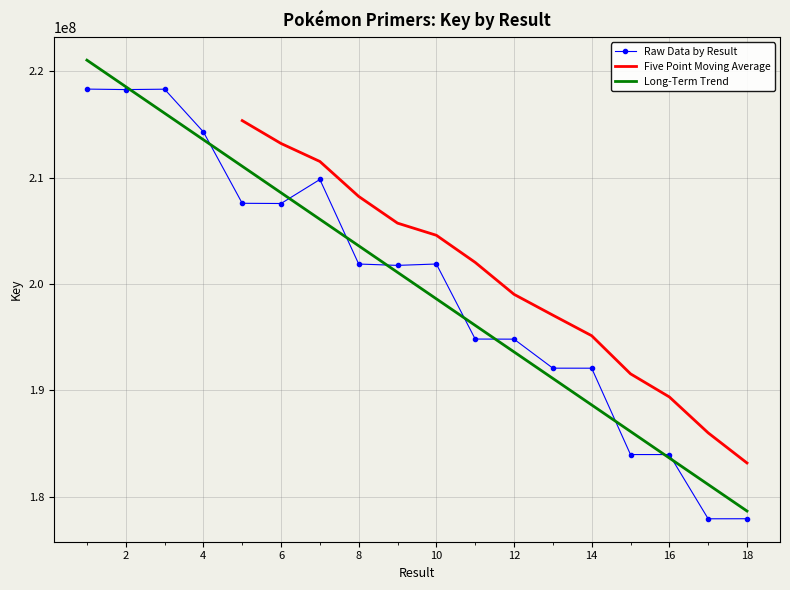

Reading left to right, transcribe all the data shown in this chart.

218335874	218290145	218325940	214309345	207594574	207574474	209834265	201881472	201754122	201883478	194825126	194815154	192086038	192083859	183960862	183959262	177919046	177923317